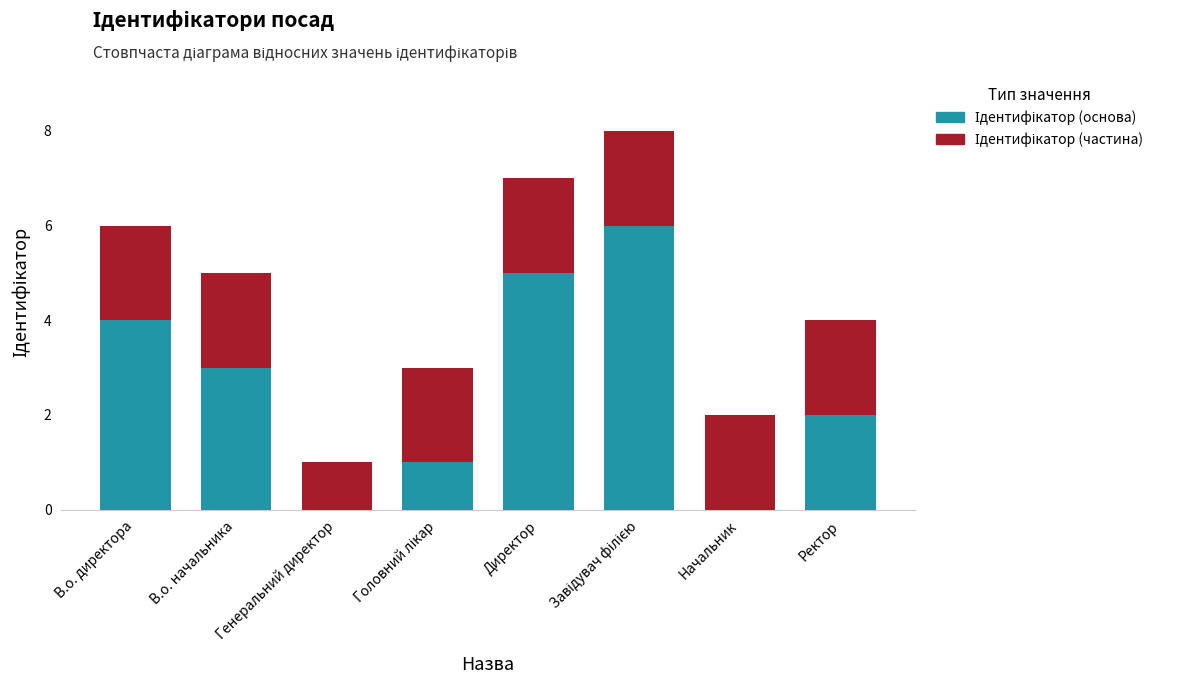

The Ідентифікатор (основа) series shows 4 at В.о. начальника. True or false?

False